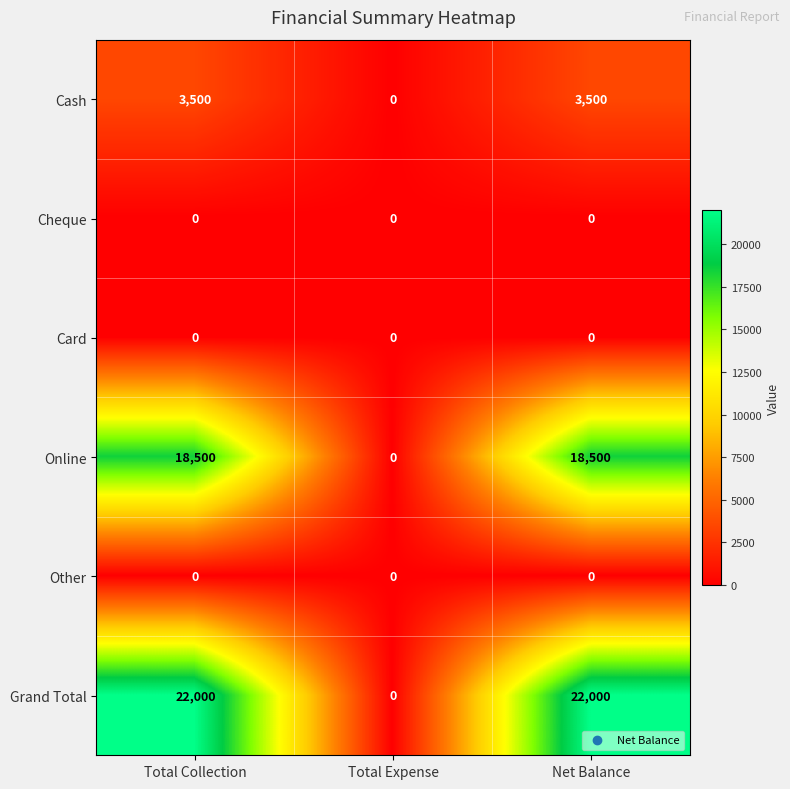

What is the greatest value displayed?

22000